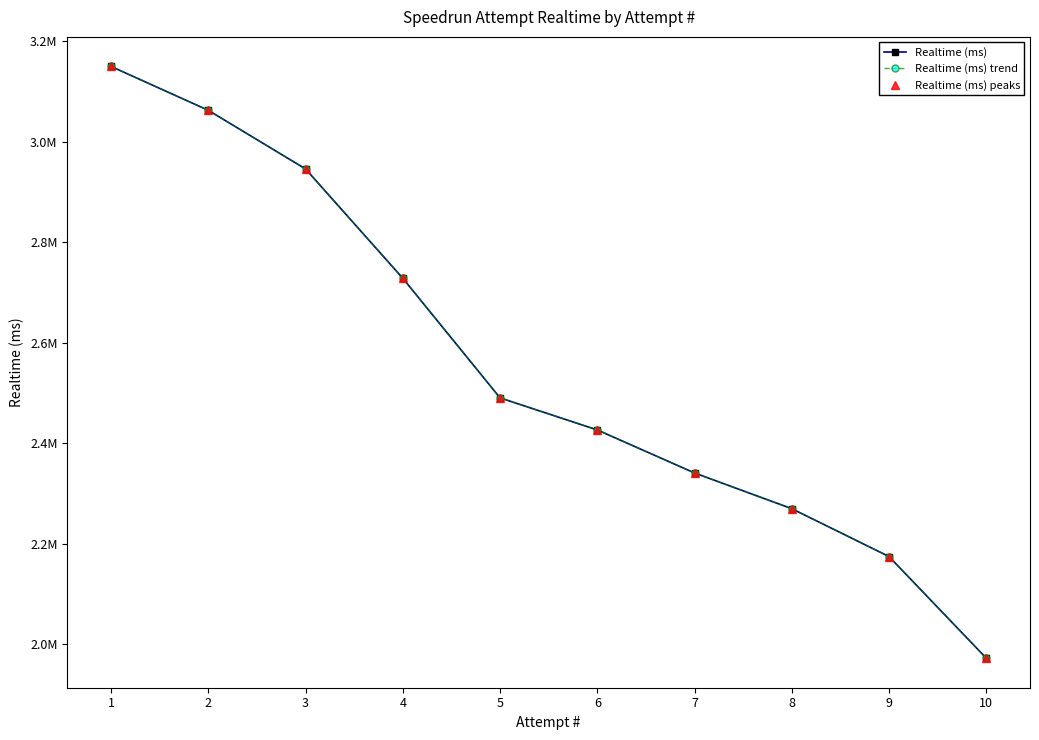

True or false: Realtime (ms) and Realtime (ms) trend intersect in this chart.

False